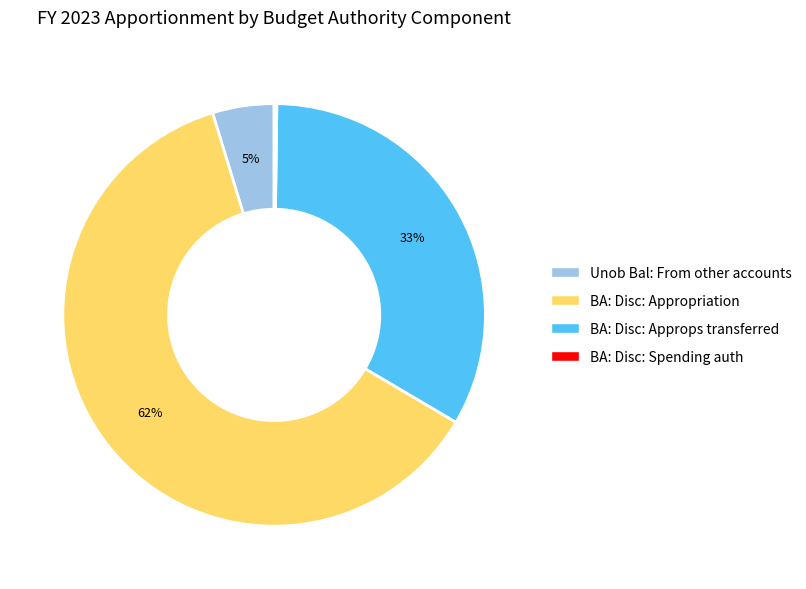

Is there a majority slice in this chart?

Yes